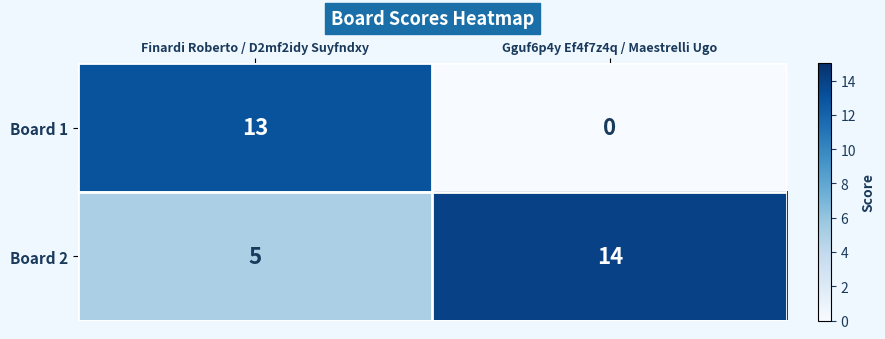

Between Finardi Roberto / D2mf2idy Suyfndxy and Gguf6p4y Ef4f7z4q / Maestrelli Ugo, which series saw the biggest shift?

Board 1